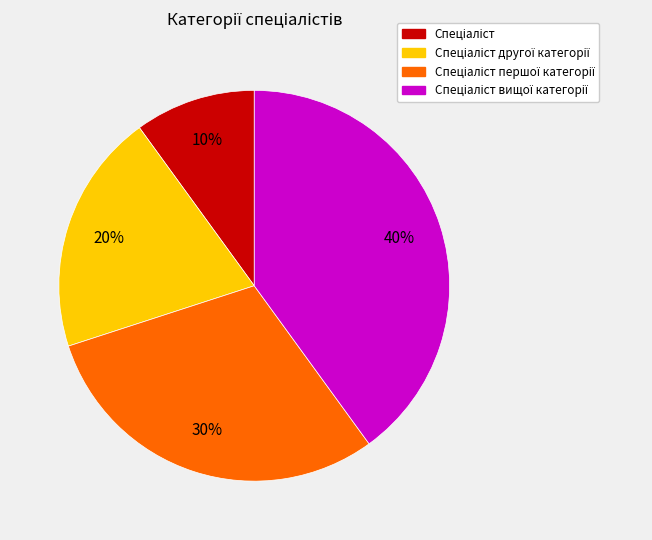

Is there a majority slice in this chart?

No